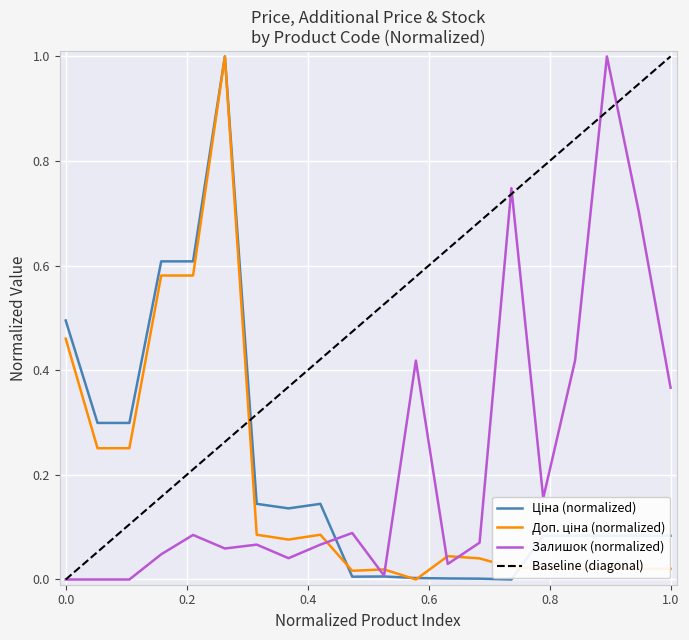

True or false: Залишок has a value of 0.1 at 280761652.

False